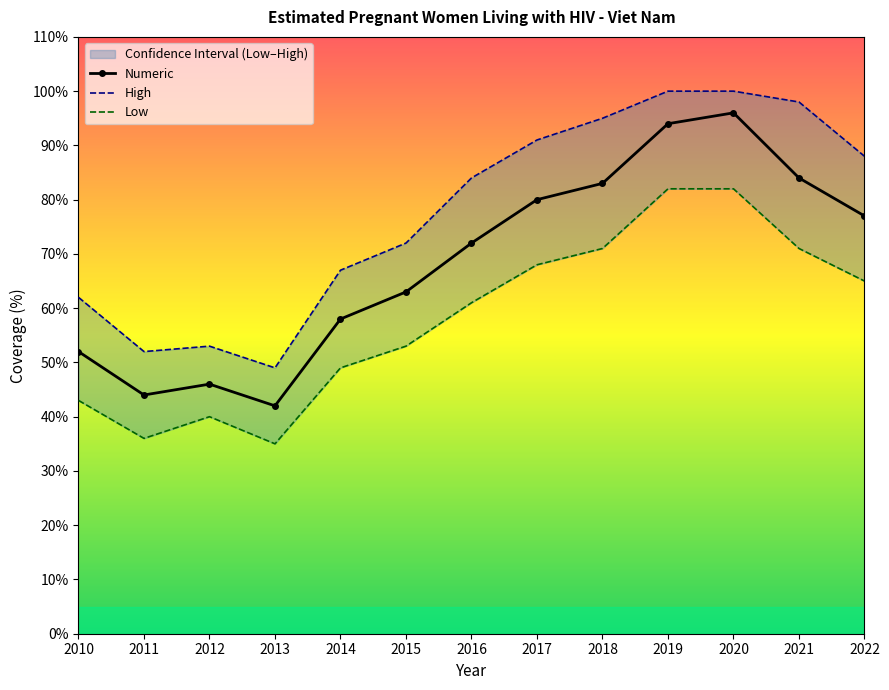

True or false: Numeric has a value of 77 at 2022.

True